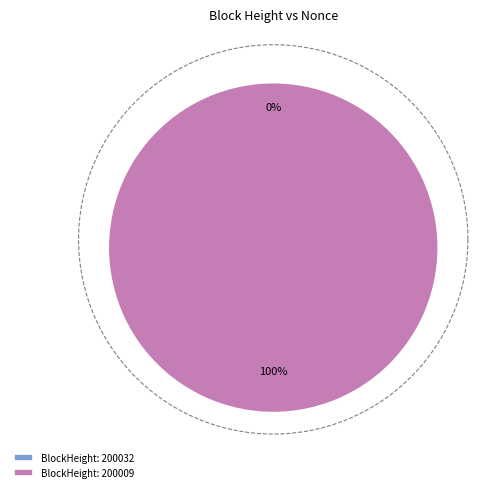

Rank the categories by value from highest to lowest.

200009, 200032